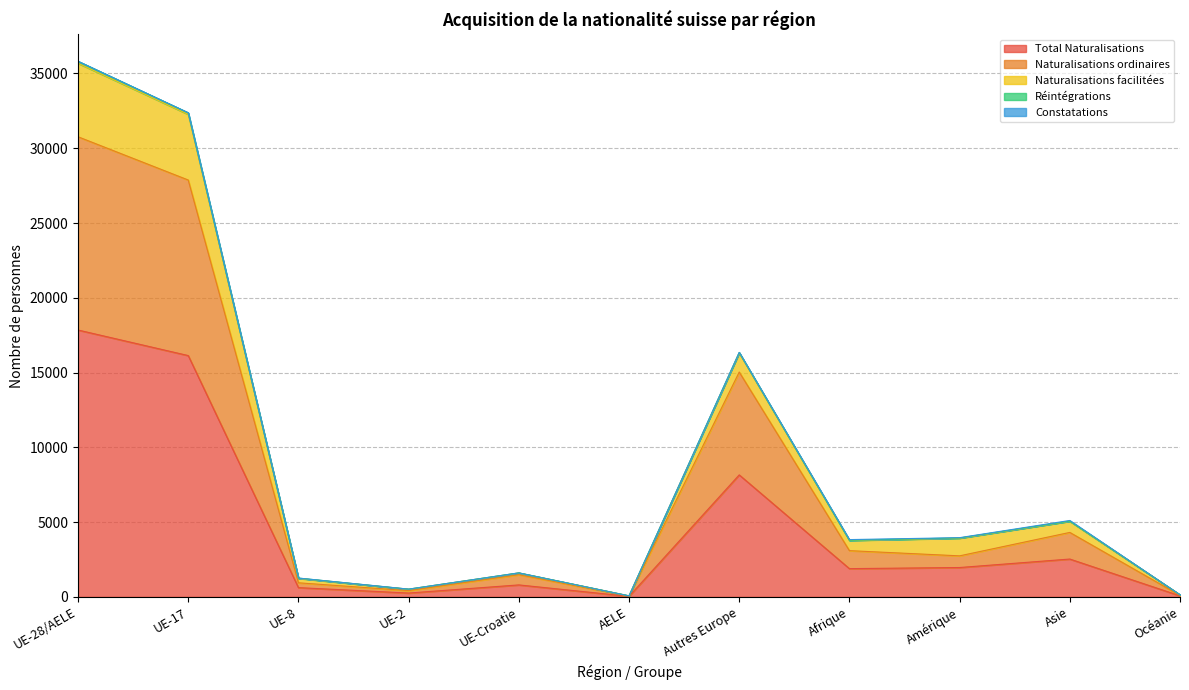

True or false: Total Naturalisations has a value of 2530 at Asie.

True